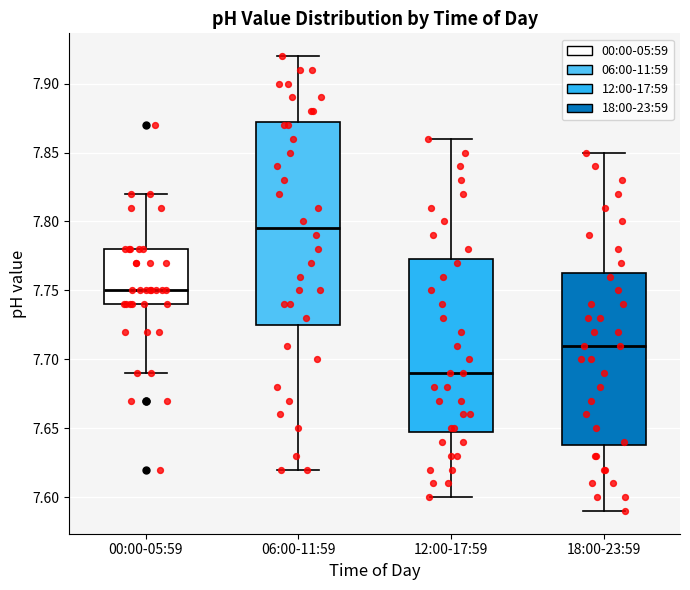

Comparing the boxes themselves (not the whiskers), which one is the tallest?

06:00-11:59